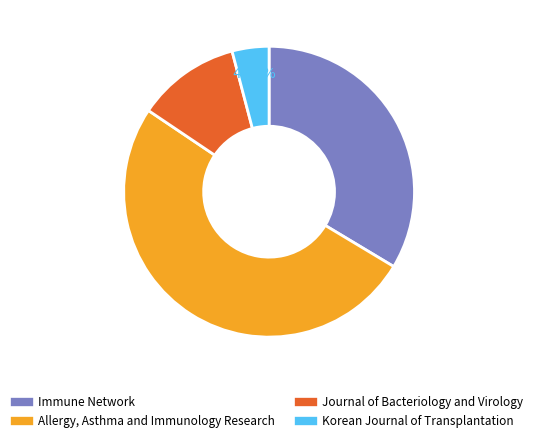

Does Allergy, Asthma and Immunology Research represent more than half of the total?

Yes